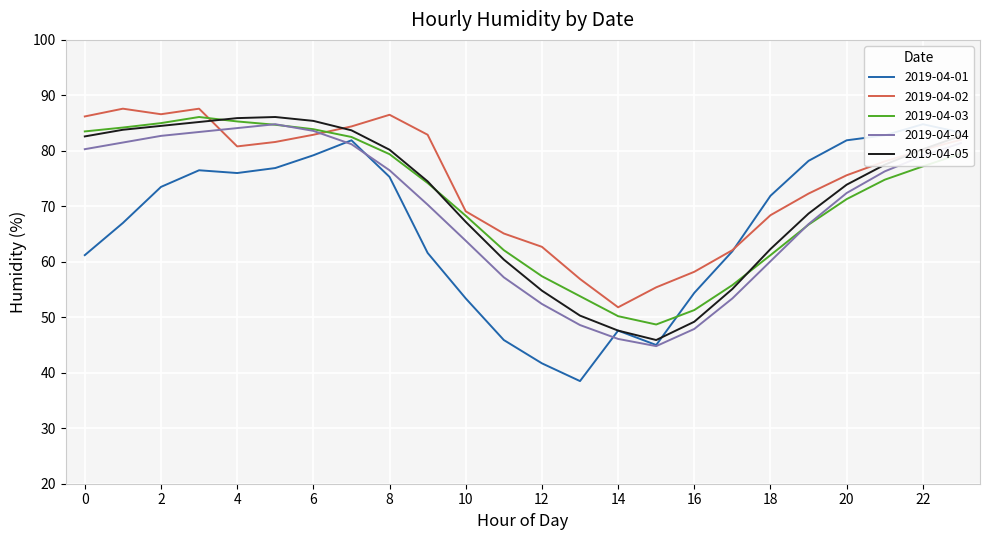

True or false: 2019-04-05 and 2019-04-01 cross at least once.

True